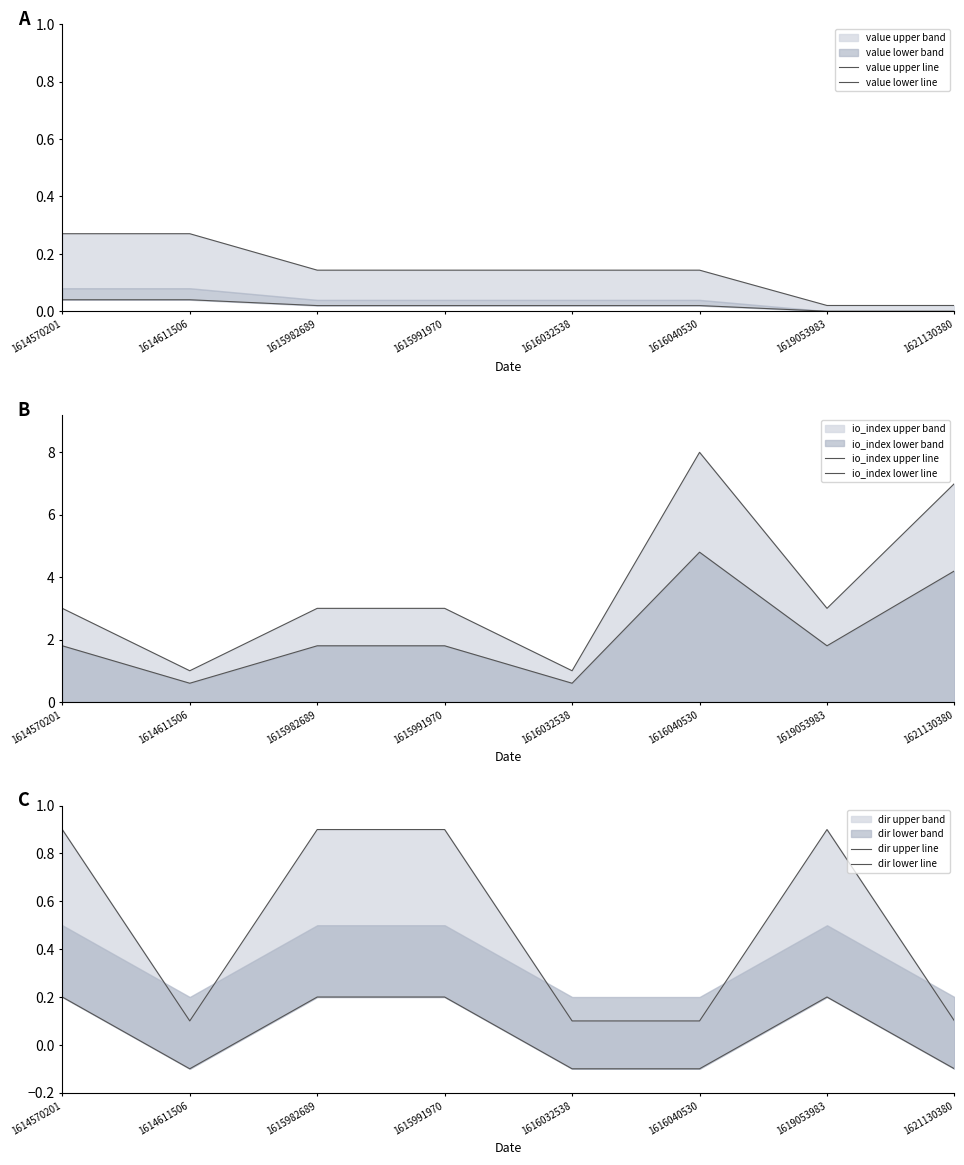

At 1621130380, list the series in order from smallest to largest.

dir lower line, value lower line, value upper line, dir upper line, io_index lower line, io_index upper line